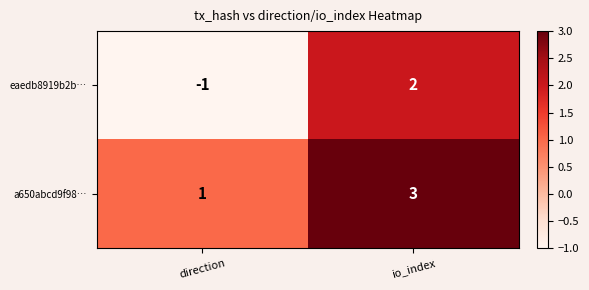

The a650abcd9f98… series shows 1 at direction. True or false?

True